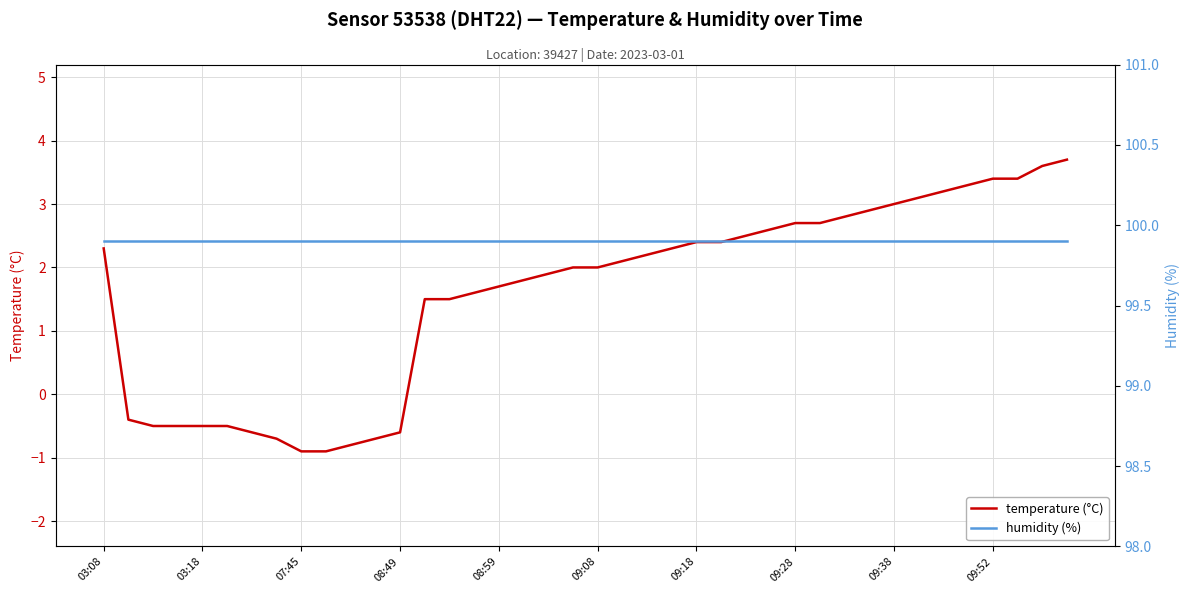

What is the minimum value for temperature (°C)?

-0.9